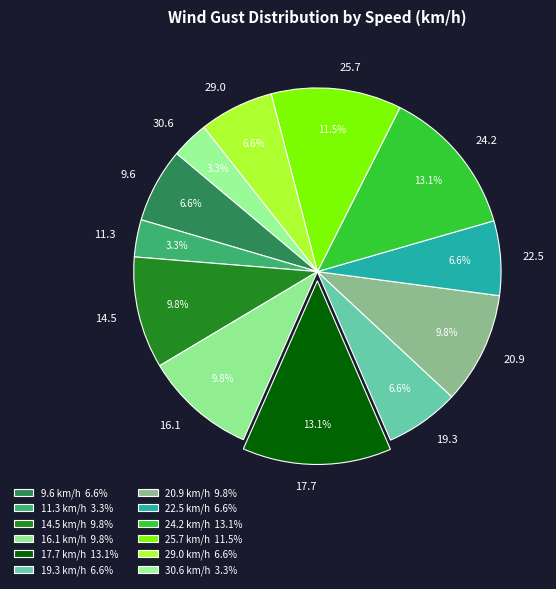

Does 17.7 account for over 50% of the chart?

No